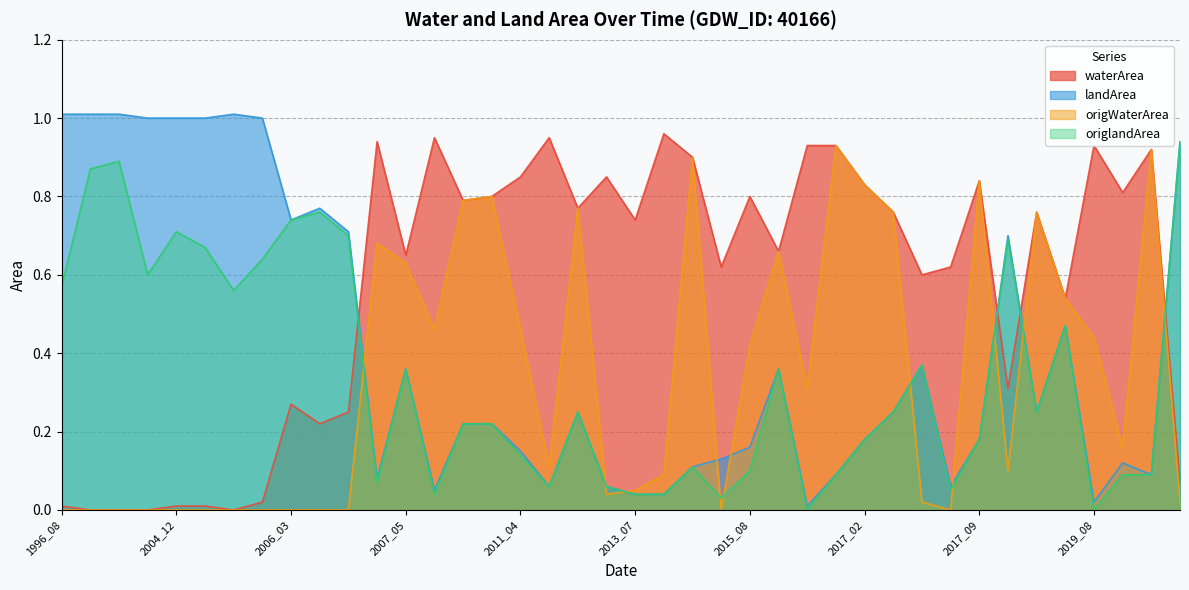

What is the label of the 19th point from the right?

2011_09